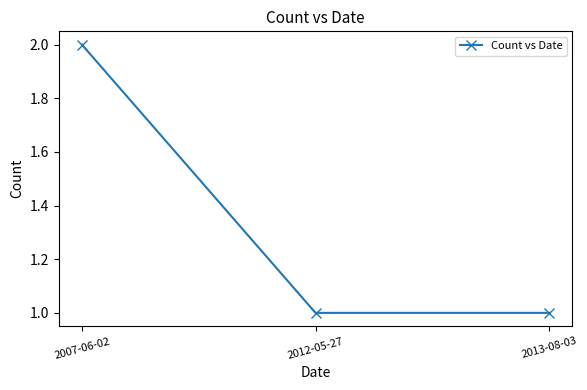

What is the average value?

1